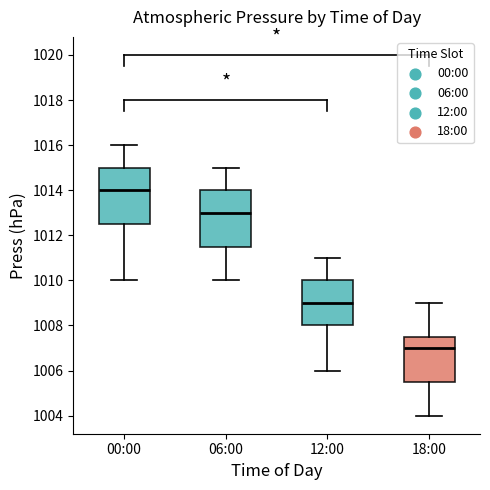

Which box has the lowest median line?

18:00